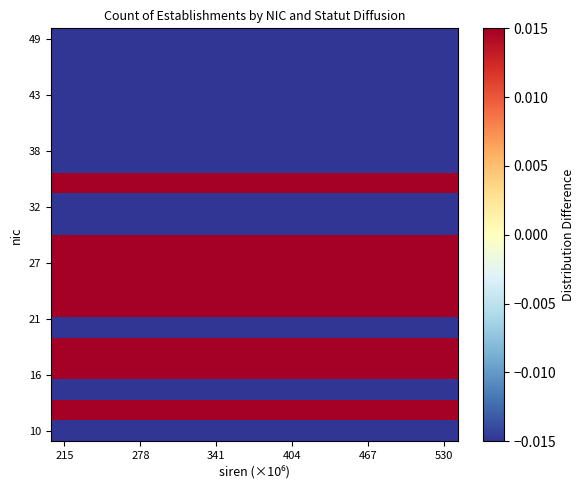

How many categories are shown in the chart?

15